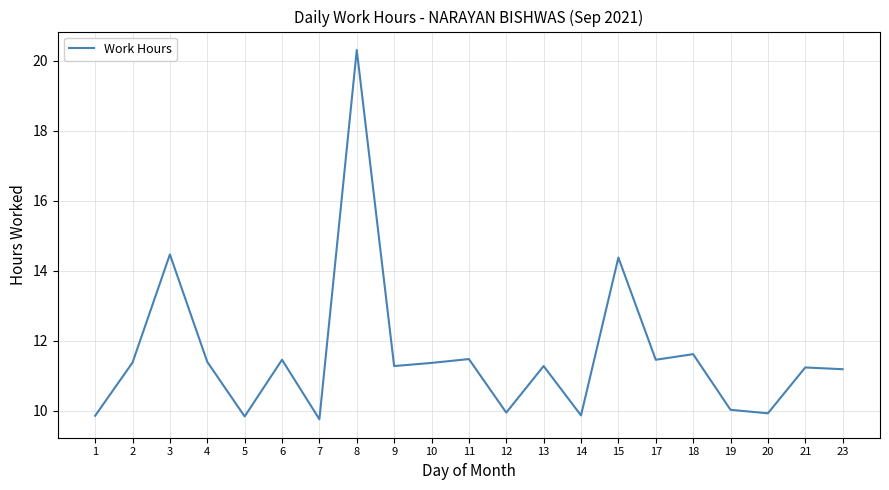

The chart shows a value of 9.8 at 5. True or false?

True